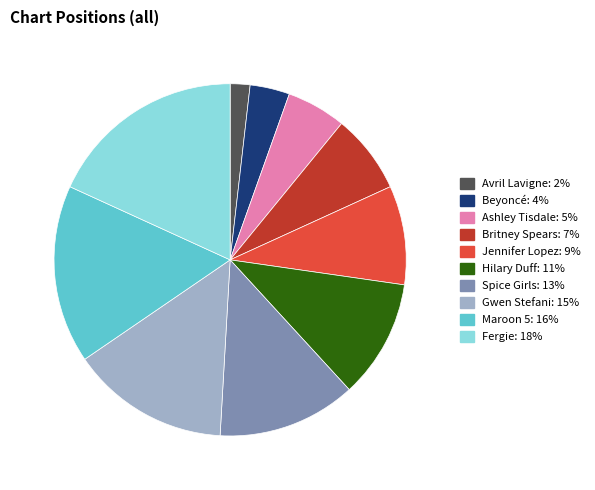

Does Spice Girls account for over 50% of the chart?

No